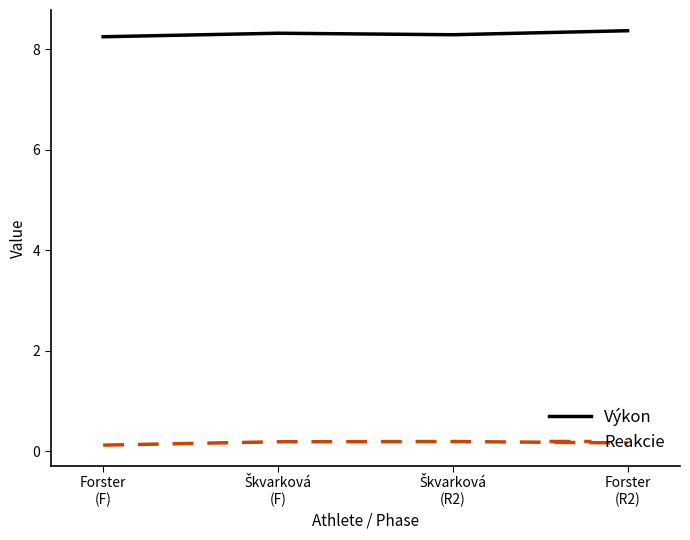

Count the Výkon values in the range 8 to 9.

4